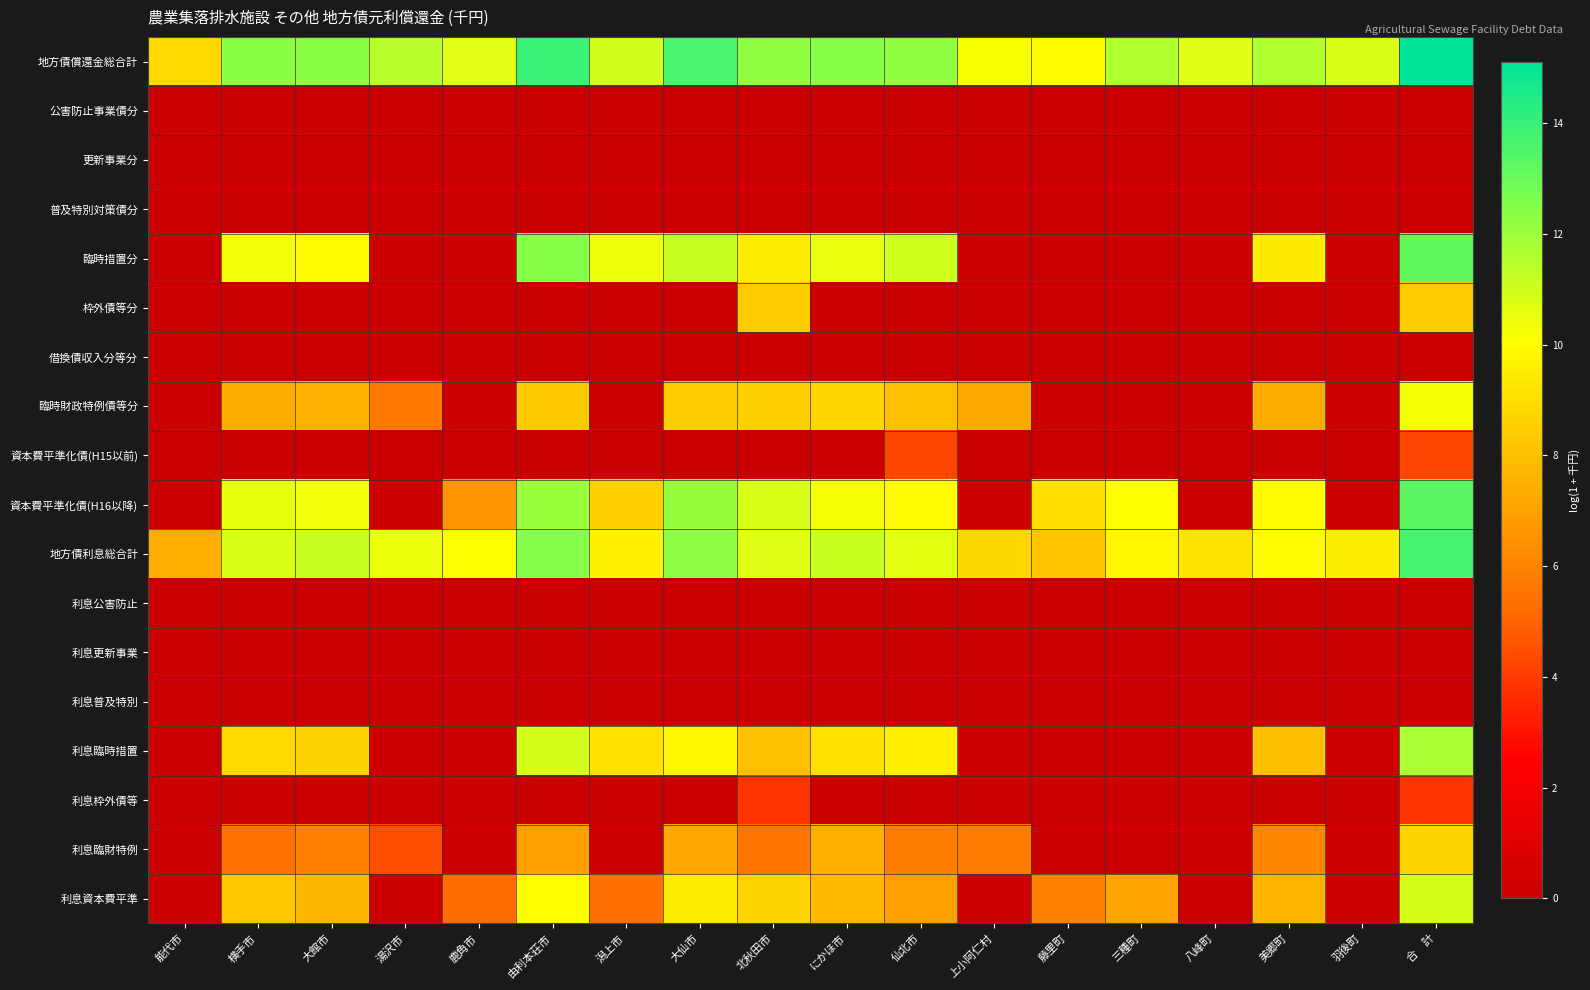

Reading left to right, list all the values displayed in this chart.

地方債償還金総合計: 能代市=8.8	横手市=12.3	大館市=12.4	湯沢市=11.5	鹿角市=10.7	由利本荘市=13.9	潟上市=11.0	大仙市=13.6	北秋田市=12.3	にかほ市=12.4	仙北市=12.2	上小阿仁村=10.2	藤里町=10.0	三種町=11.6	八峰町=10.7	美郷町=11.6	羽後町=10.8	合　計=15.1
公害防止事業債分: 能代市=0.0	横手市=0.0	大館市=0.0	湯沢市=0.0	鹿角市=0.0	由利本荘市=0.0	潟上市=0.0	大仙市=0.0	北秋田市=0.0	にかほ市=0.0	仙北市=0.0	上小阿仁村=0.0	藤里町=0.0	三種町=0.0	八峰町=0.0	美郷町=0.0	羽後町=0.0	合　計=0.0
更新事業分: 能代市=0.0	横手市=0.0	大館市=0.0	湯沢市=0.0	鹿角市=0.0	由利本荘市=0.0	潟上市=0.0	大仙市=0.0	北秋田市=0.0	にかほ市=0.0	仙北市=0.0	上小阿仁村=0.0	藤里町=0.0	三種町=0.0	八峰町=0.0	美郷町=0.0	羽後町=0.0	合　計=0.0
普及特別対策債分: 能代市=0.0	横手市=0.0	大館市=0.0	湯沢市=0.0	鹿角市=0.0	由利本荘市=0.0	潟上市=0.0	大仙市=0.0	北秋田市=0.0	にかほ市=0.0	仙北市=0.0	上小阿仁村=0.0	藤里町=0.0	三種町=0.0	八峰町=0.0	美郷町=0.0	羽後町=0.0	合　計=0.0
臨時措置分: 能代市=0.0	横手市=10.3	大館市=10.0	湯沢市=0.0	鹿角市=0.0	由利本荘市=12.4	潟上市=10.4	大仙市=11.2	北秋田市=9.5	にかほ市=10.5	仙北市=11.0	上小阿仁村=0.0	藤里町=0.0	三種町=0.0	八峰町=0.0	美郷町=9.4	羽後町=0.0	合　計=13.2
枠外債等分: 能代市=0.0	横手市=0.0	大館市=0.0	湯沢市=0.0	鹿角市=0.0	由利本荘市=0.0	潟上市=0.0	大仙市=0.0	北秋田市=8.4	にかほ市=0.0	仙北市=0.0	上小阿仁村=0.0	藤里町=0.0	三種町=0.0	八峰町=0.0	美郷町=0.0	羽後町=0.0	合　計=8.4
借換債収入分等分: 能代市=0.0	横手市=0.0	大館市=0.0	湯沢市=0.0	鹿角市=0.0	由利本荘市=0.0	潟上市=0.0	大仙市=0.0	北秋田市=0.0	にかほ市=0.0	仙北市=0.0	上小阿仁村=0.0	藤里町=0.0	三種町=0.0	八峰町=0.0	美郷町=0.0	羽後町=0.0	合　計=0.0
臨時財政特例債等分: 能代市=0.0	横手市=7.3	大館市=7.6	湯沢市=5.7	鹿角市=0.0	由利本荘市=8.3	潟上市=0.0	大仙市=8.4	北秋田市=8.5	にかほ市=8.7	仙北市=8.0	上小阿仁村=7.3	藤里町=0.0	三種町=0.0	八峰町=0.0	美郷町=7.4	羽後町=0.0	合　計=10.3
資本費平準化債(H15以前): 能代市=0.0	横手市=0.0	大館市=0.0	湯沢市=0.0	鹿角市=0.0	由利本荘市=0.0	潟上市=0.0	大仙市=0.0	北秋田市=0.0	にかほ市=0.0	仙北市=4.3	上小阿仁村=0.0	藤里町=0.0	三種町=0.0	八峰町=0.0	美郷町=0.0	羽後町=0.0	合　計=4.3
資本費平準化債(H16以降): 能代市=0.0	横手市=10.6	大館市=10.3	湯沢市=0.0	鹿角市=6.6	由利本荘市=12.1	潟上市=8.5	大仙市=12.1	北秋田市=10.8	にかほ市=10.3	仙北市=9.9	上小阿仁村=0.0	藤里町=9.0	三種町=10.1	八峰町=0.0	美郷町=10.0	羽後町=0.0	合　計=13.3
地方債利息総合計: 能代市=7.4	横手市=10.8	大館市=11.1	湯沢市=10.4	鹿角市=10.1	由利本荘市=12.5	潟上市=9.7	大仙市=12.3	北秋田市=10.7	にかほ市=11.1	仙北市=10.6	上小阿仁村=8.8	藤里町=8.2	三種町=9.8	八峰町=9.2	美郷町=10.0	羽後町=9.5	合　計=13.7
利息公害防止: 能代市=0.0	横手市=0.0	大館市=0.0	湯沢市=0.0	鹿角市=0.0	由利本荘市=0.0	潟上市=0.0	大仙市=0.0	北秋田市=0.0	にかほ市=0.0	仙北市=0.0	上小阿仁村=0.0	藤里町=0.0	三種町=0.0	八峰町=0.0	美郷町=0.0	羽後町=0.0	合　計=0.0
利息更新事業: 能代市=0.0	横手市=0.0	大館市=0.0	湯沢市=0.0	鹿角市=0.0	由利本荘市=0.0	潟上市=0.0	大仙市=0.0	北秋田市=0.0	にかほ市=0.0	仙北市=0.0	上小阿仁村=0.0	藤里町=0.0	三種町=0.0	八峰町=0.0	美郷町=0.0	羽後町=0.0	合　計=0.0
利息普及特別: 能代市=0.0	横手市=0.0	大館市=0.0	湯沢市=0.0	鹿角市=0.0	由利本荘市=0.0	潟上市=0.0	大仙市=0.0	北秋田市=0.0	にかほ市=0.0	仙北市=0.0	上小阿仁村=0.0	藤里町=0.0	三種町=0.0	八峰町=0.0	美郷町=0.0	羽後町=0.0	合　計=0.0
利息臨時措置: 能代市=0.0	横手市=8.8	大館市=8.7	湯沢市=0.0	鹿角市=0.0	由利本荘市=10.9	潟上市=9.1	大仙市=9.8	北秋田市=8.1	にかほ市=9.1	仙北市=9.6	上小阿仁村=0.0	藤里町=0.0	三種町=0.0	八峰町=0.0	美郷町=7.9	羽後町=0.0	合　計=11.8
利息枠外債等: 能代市=0.0	横手市=0.0	大館市=0.0	湯沢市=0.0	鹿角市=0.0	由利本荘市=0.0	潟上市=0.0	大仙市=0.0	北秋田市=3.8	にかほ市=0.0	仙北市=0.0	上小阿仁村=0.0	藤里町=0.0	三種町=0.0	八峰町=0.0	美郷町=0.0	羽後町=0.0	合　計=3.8
利息臨財特例: 能代市=0.0	横手市=5.4	大館市=5.9	湯沢市=4.4	鹿角市=0.0	由利本荘市=6.9	潟上市=0.0	大仙市=7.1	北秋田市=5.5	にかほ市=7.5	仙北市=5.8	上小阿仁村=5.8	藤里町=0.0	三種町=0.0	八峰町=0.0	美郷町=6.1	羽後町=0.0	合　計=8.7
利息資本費平準: 能代市=0.0	横手市=8.3	大館市=7.8	湯沢市=0.0	鹿角市=5.3	由利本荘市=10.0	潟上市=5.3	大仙市=9.5	北秋田市=8.7	にかほ市=7.8	仙北市=6.9	上小阿仁村=0.0	藤里町=5.9	三種町=7.1	八峰町=0.0	美郷町=7.7	羽後町=0.0	合　計=10.9